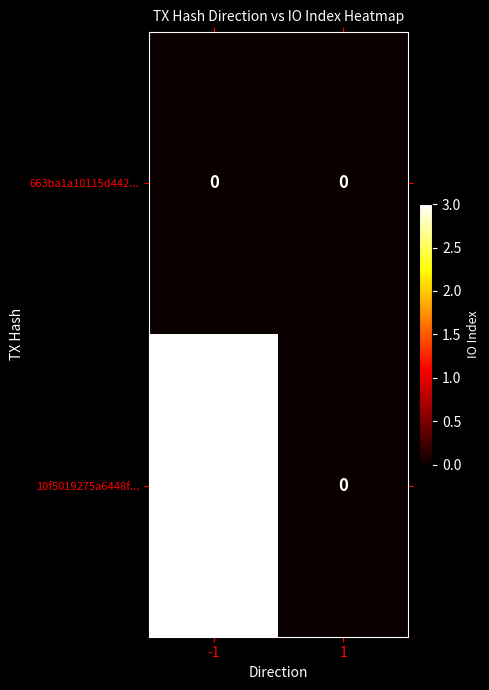

Count the number of categories in the chart.

2